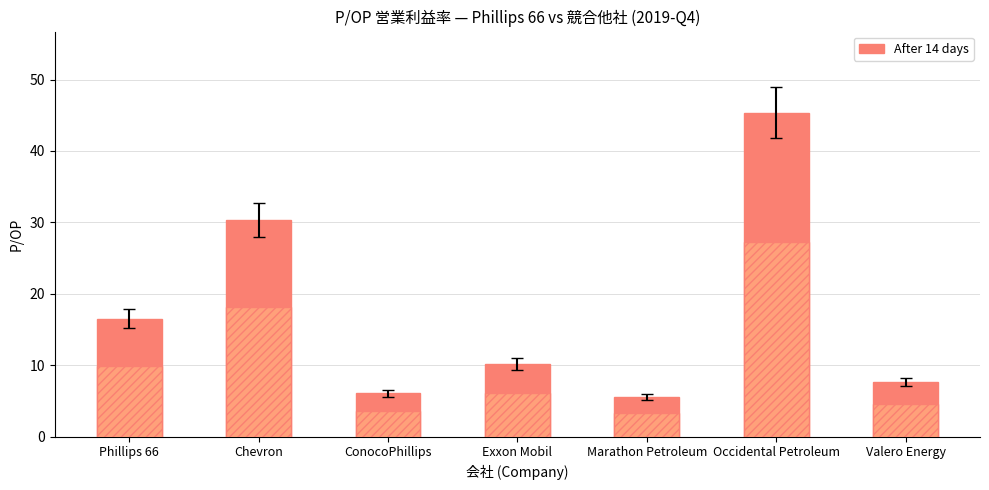

Reading left to right, what are all the values shown in this chart?

After 14 days: 16.5	30.4	6.0	10.1	5.5	45.4	7.7
Before: 9.9	18.2	3.6	6.1	3.3	27.2	4.6